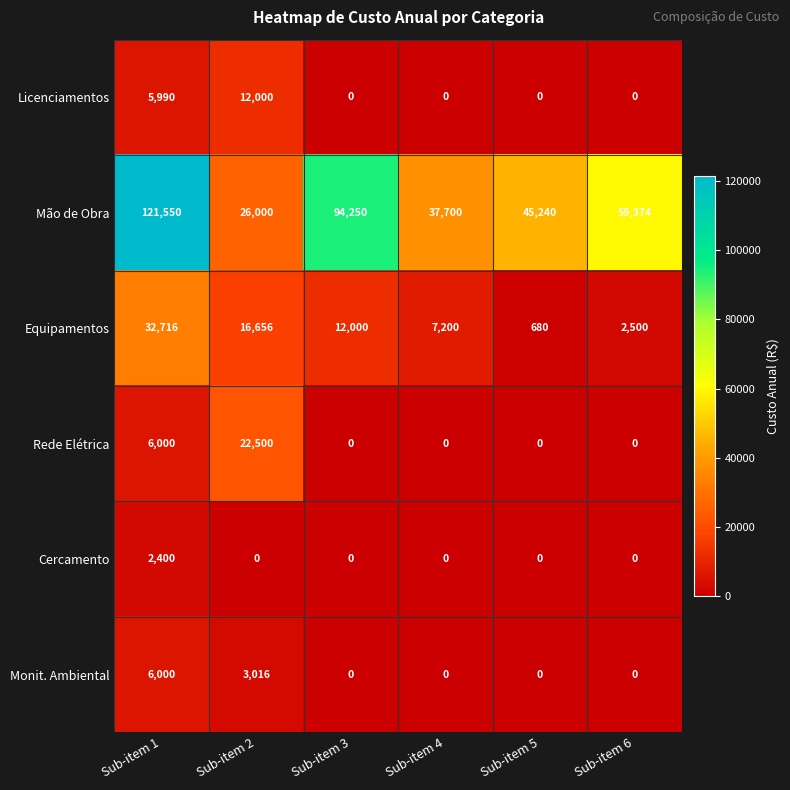

Rank the series by their maximum value, from lowest to highest.

Cercamento, Monit. Ambiental, Licenciamentos, Rede Elétrica, Equipamentos, Mão de Obra